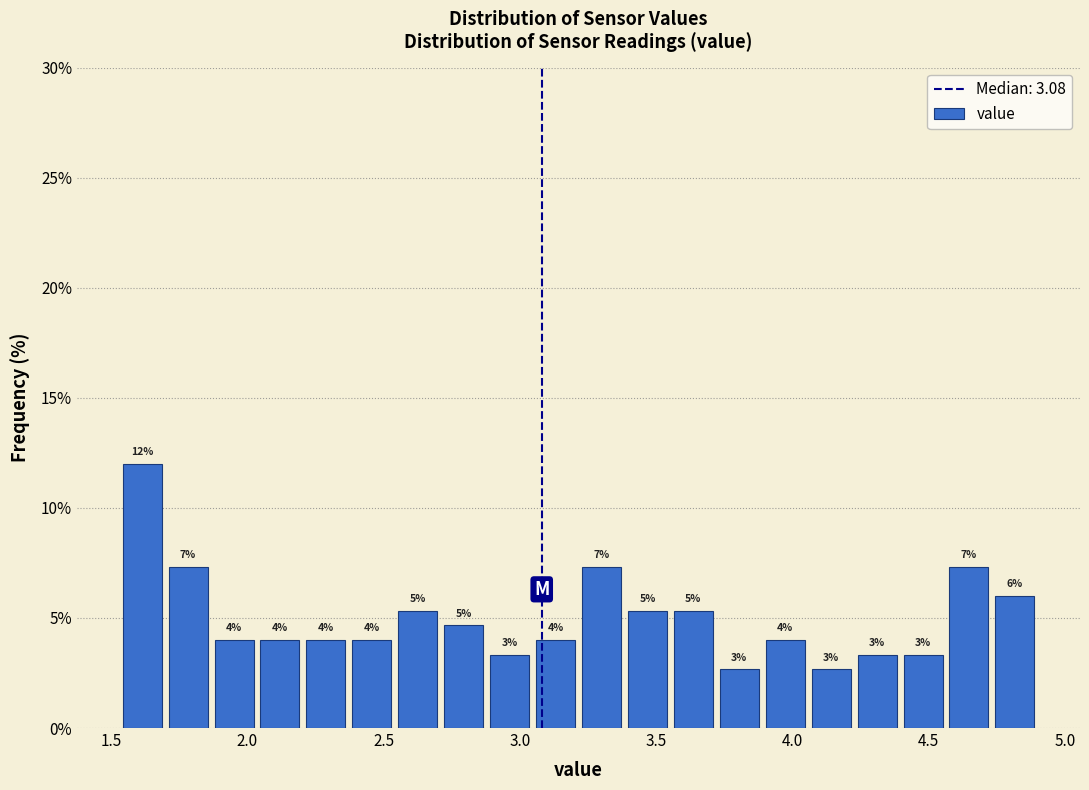

Around what value on the x-axis is the tallest bar? Give the approximate position of its centre, as read against the axis.

1.60